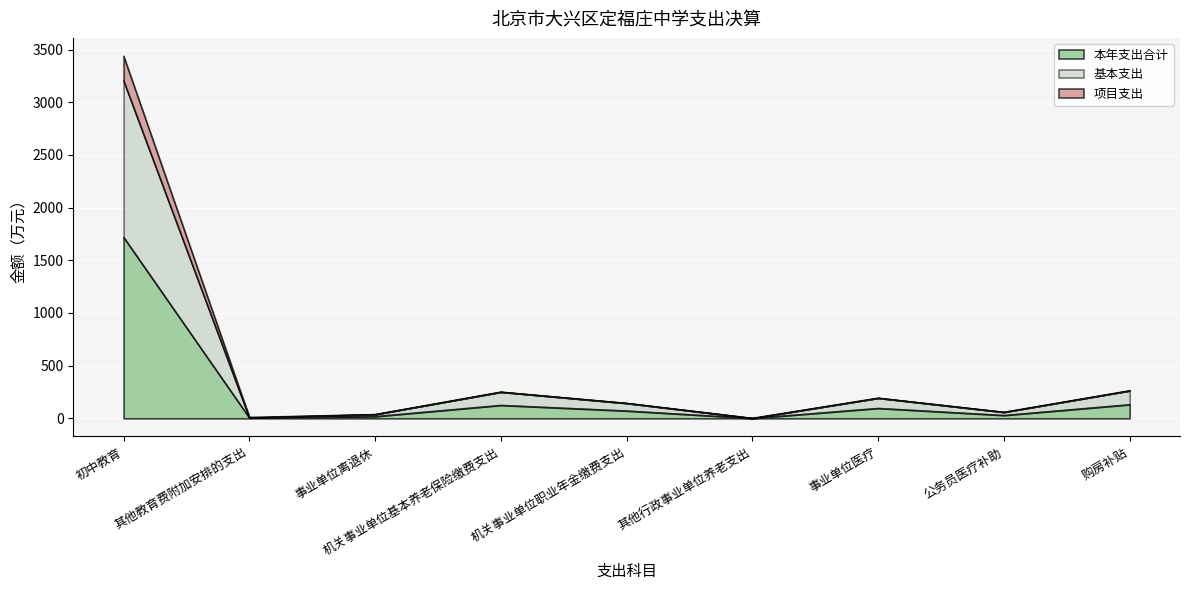

Reading right to left, list all the values displayed in this chart.

本年支出合计: 131.7	29.6	96.6	1.2	71.9	125.3	18.9	5.6	1719.3
基本支出: 263.5	59.1	193.1	1.2	143.9	250.5	37.8	5.6	3203.2
项目支出: 263.5	59.1	193.1	2.5	143.9	250.5	37.8	11.2	3438.5